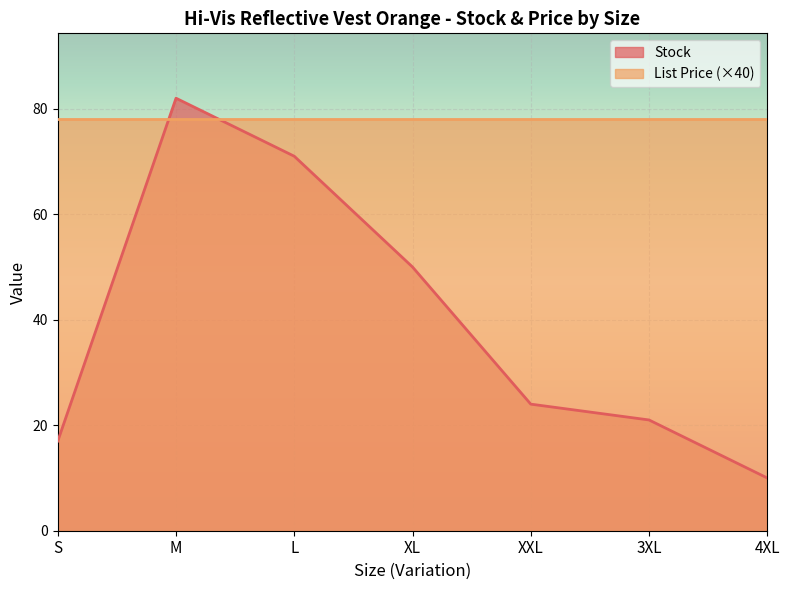

List the labels in order of value, smallest first.

4XL, S, 3XL, XXL, XL, L, M